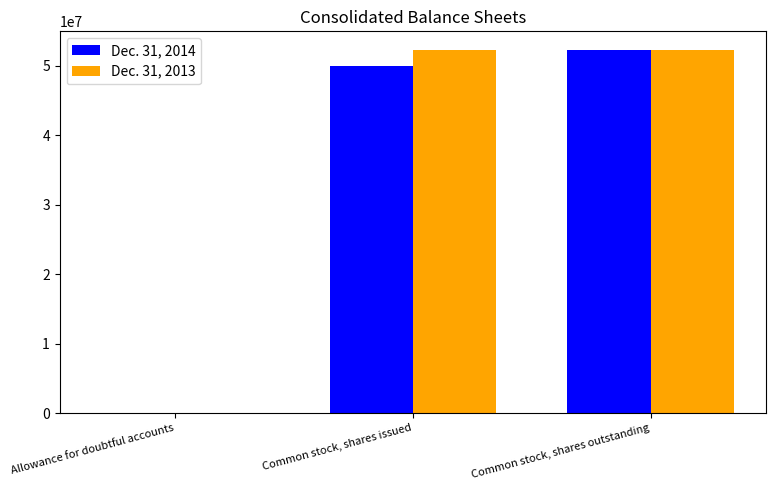

What is the maximum value shown in the chart?

52371664